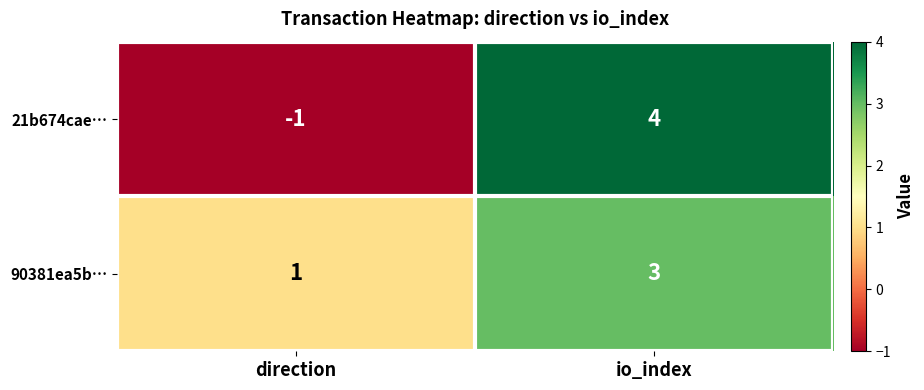

What is the difference between the highest and lowest values at direction?

2